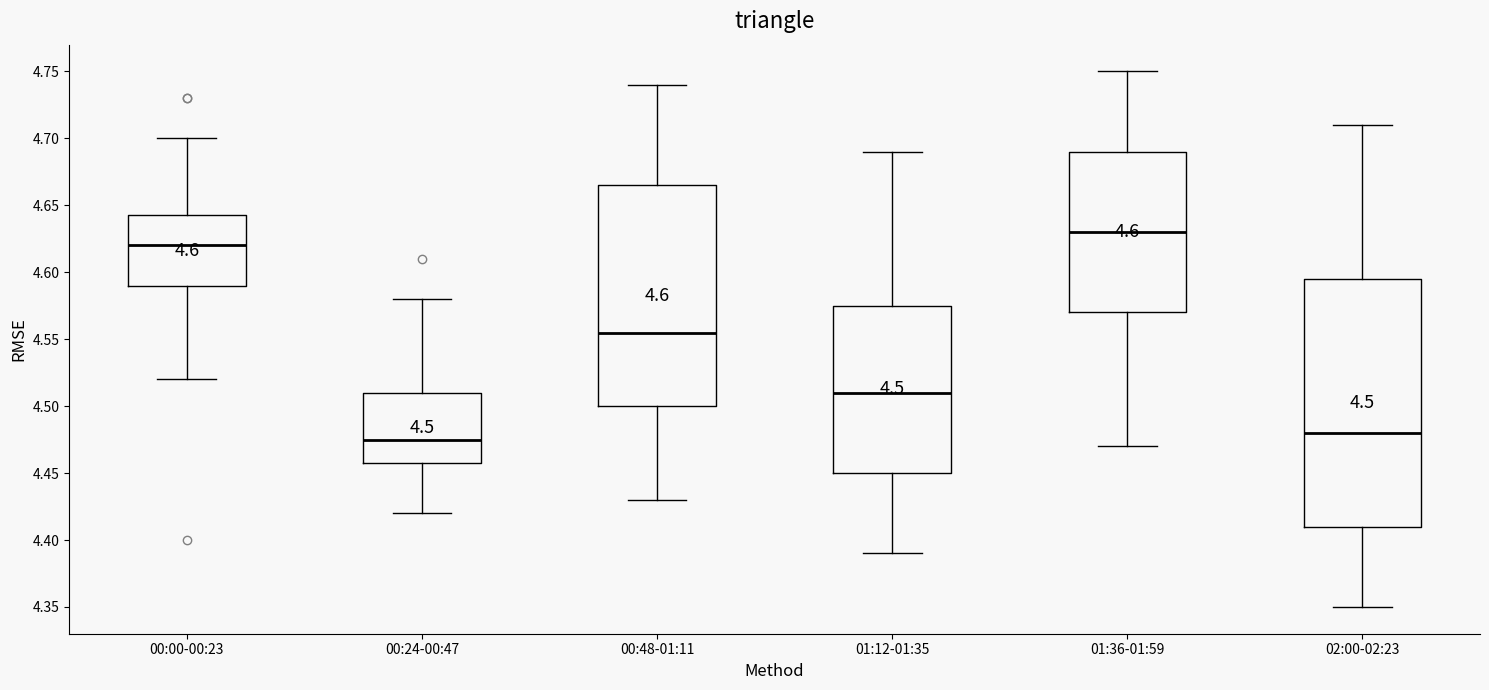

Which box's median line is the lowest?

00:24-00:47